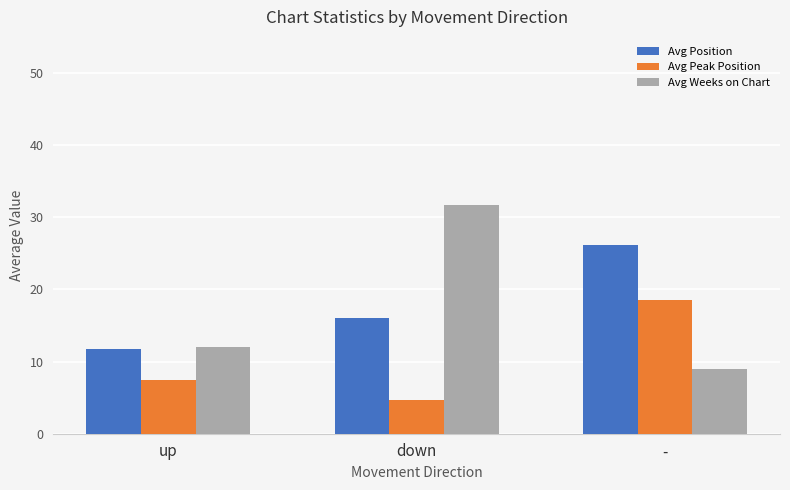

What is the total value across all series at up?

31.2